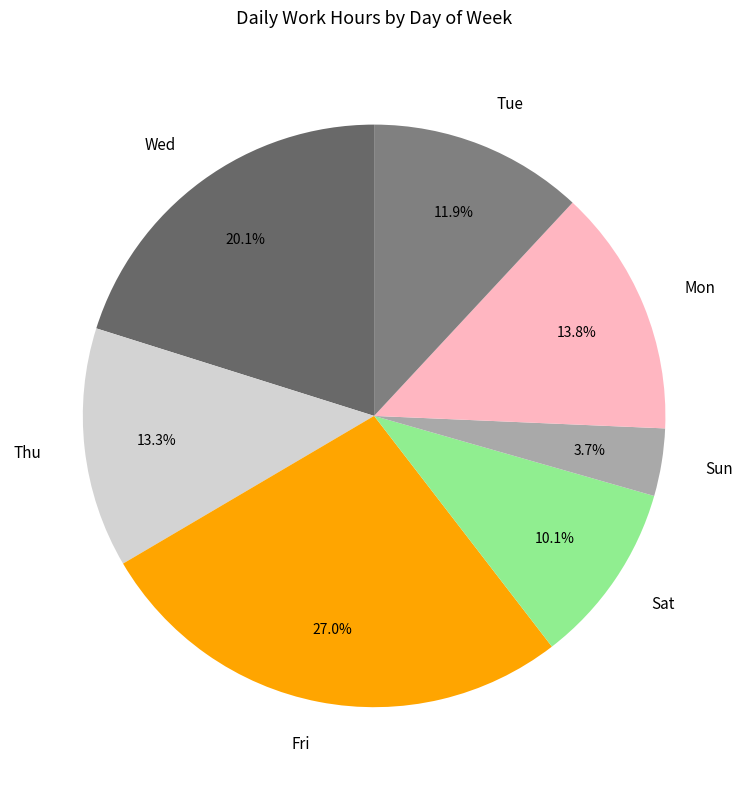

What is the ratio of the value at Tue to the value at Mon?

0.9